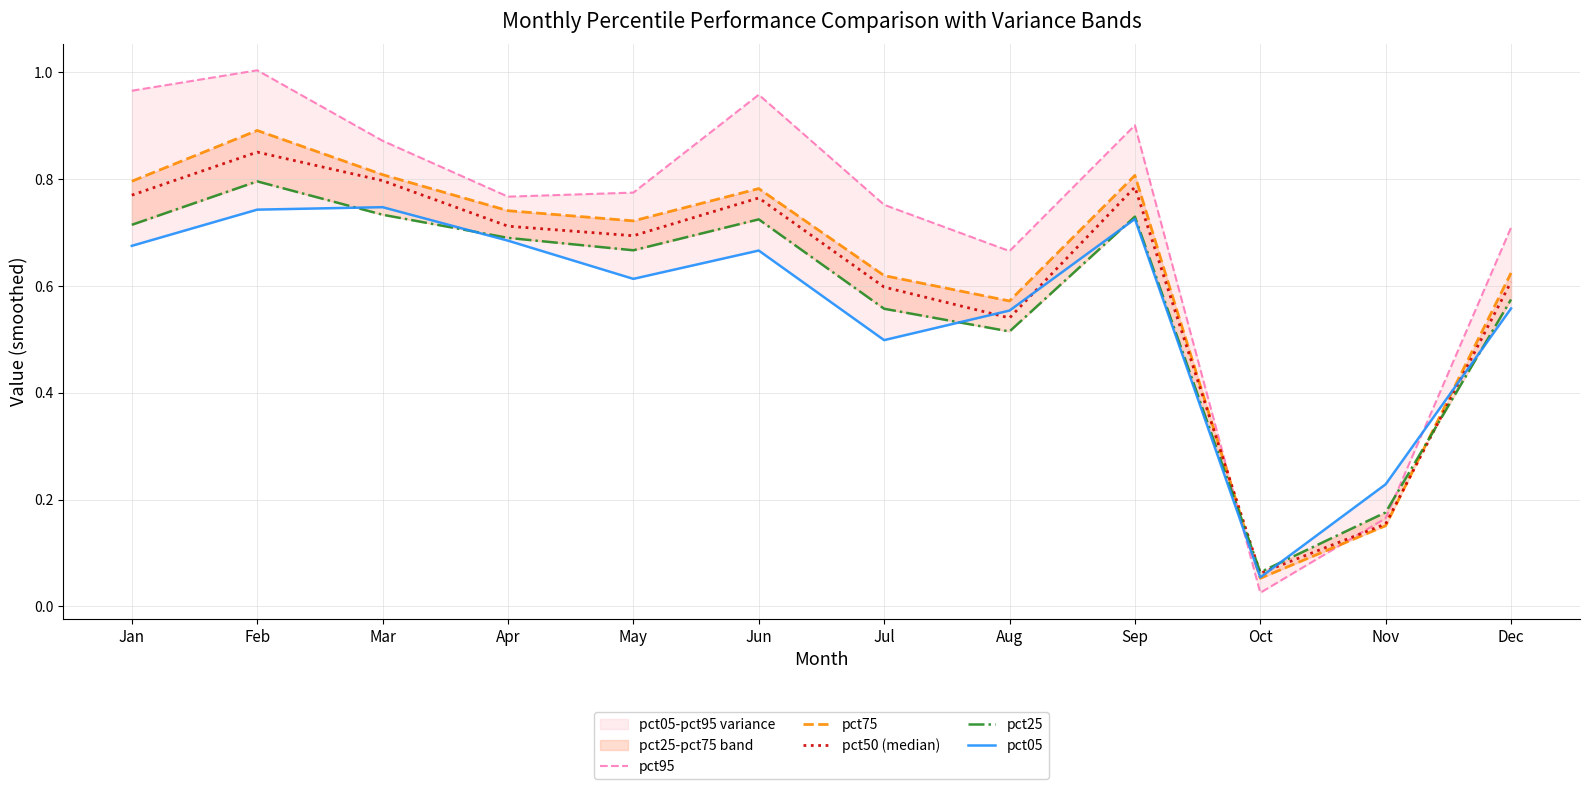

How many times do pct95 and pct75 cross each other?

2